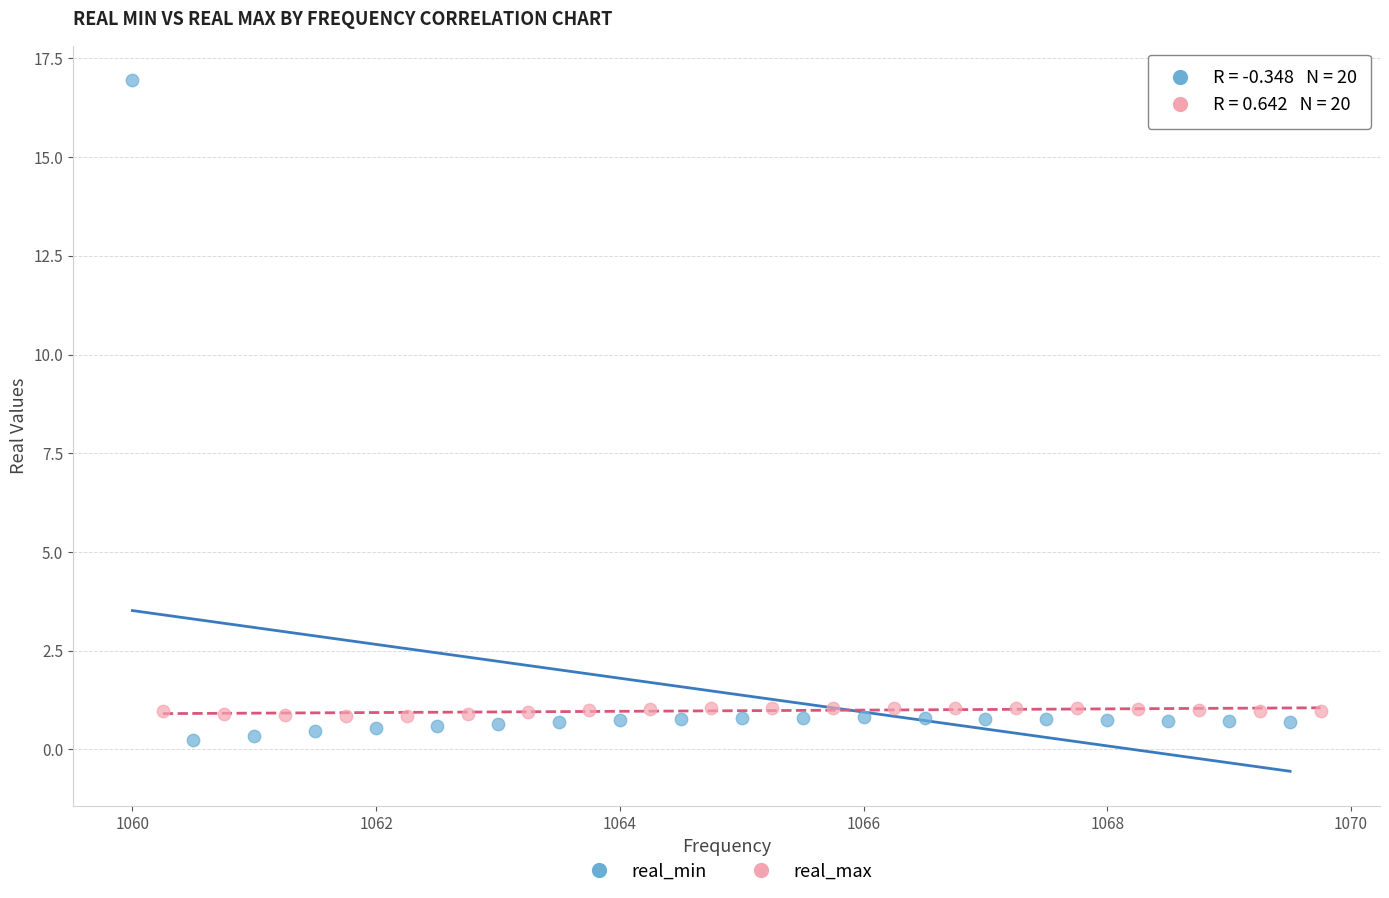

Which series has the largest Y range (max minus min)?

real_min